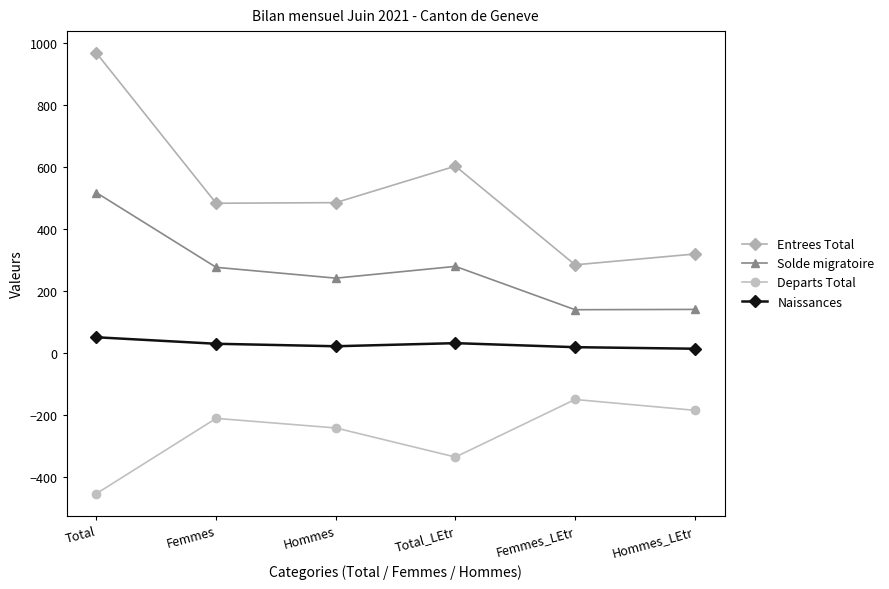

What is the label of the 2nd point from the left?

Femmes